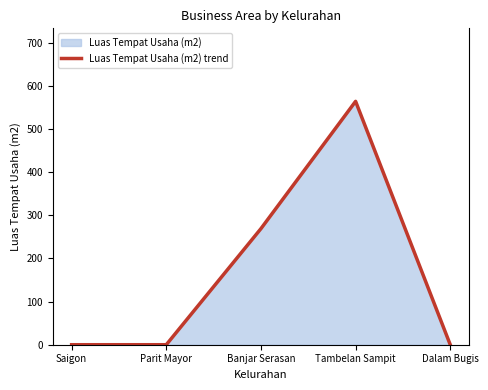

What is the difference between the maximum and minimum values?

564